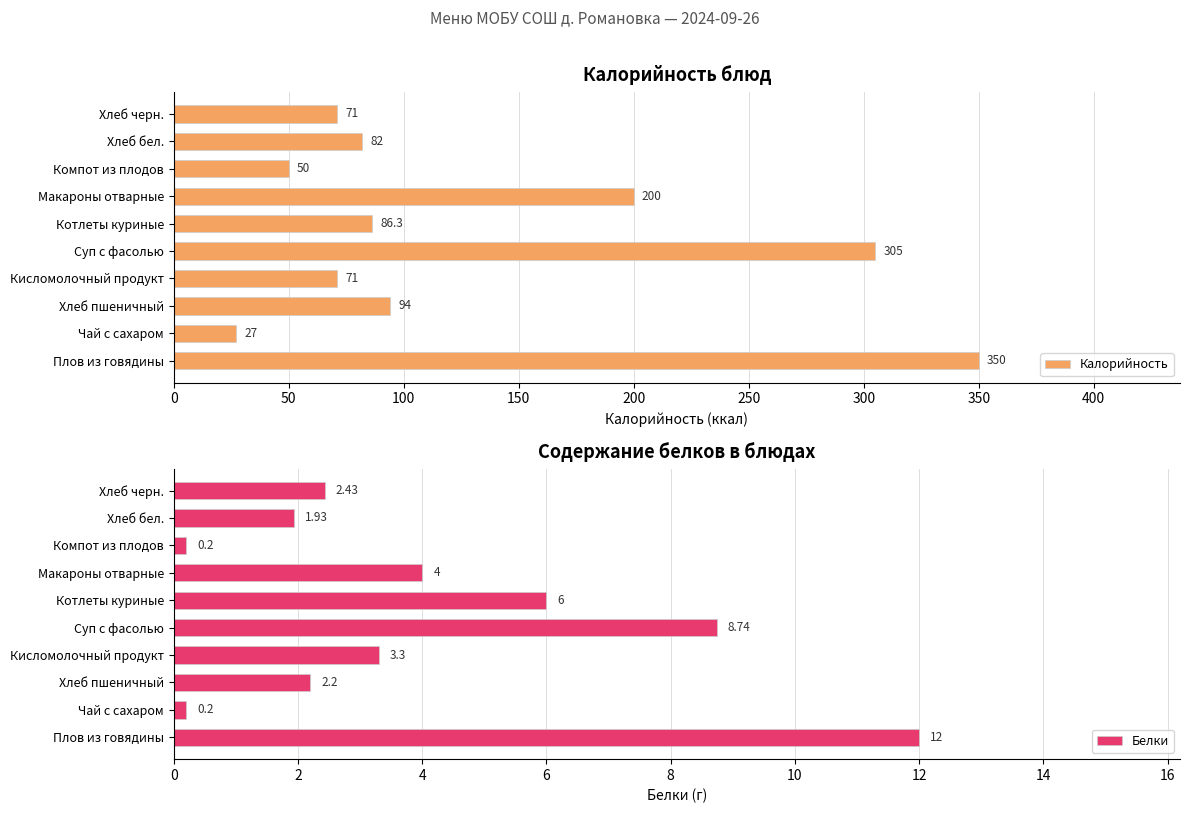

What is the difference between the second highest and second lowest values in the Белки series?

8.5